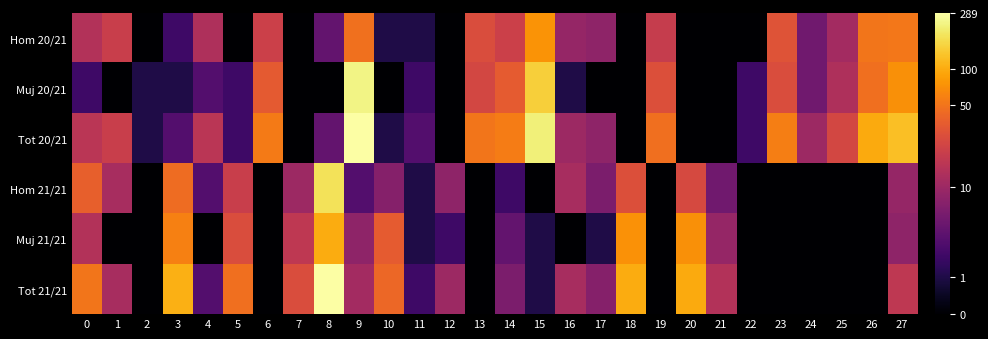

How many categories are shown in the chart?

28